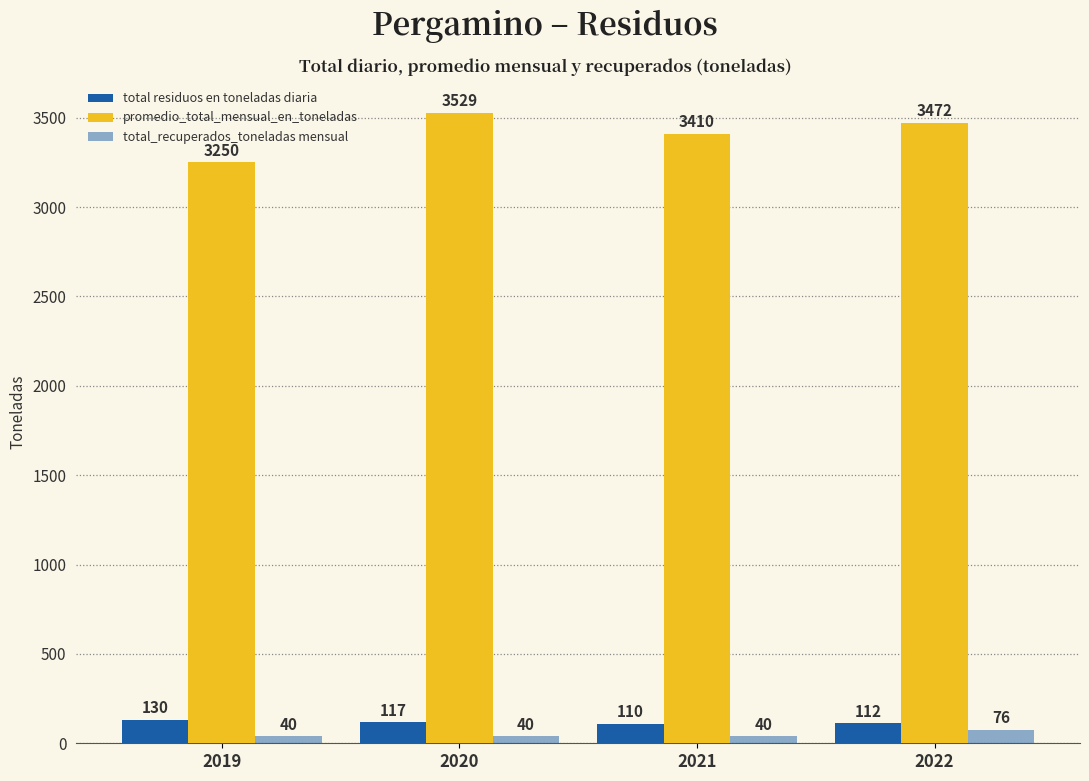

What is the value of the total residuos en toneladas diaria bar at the 1st from the left?

130